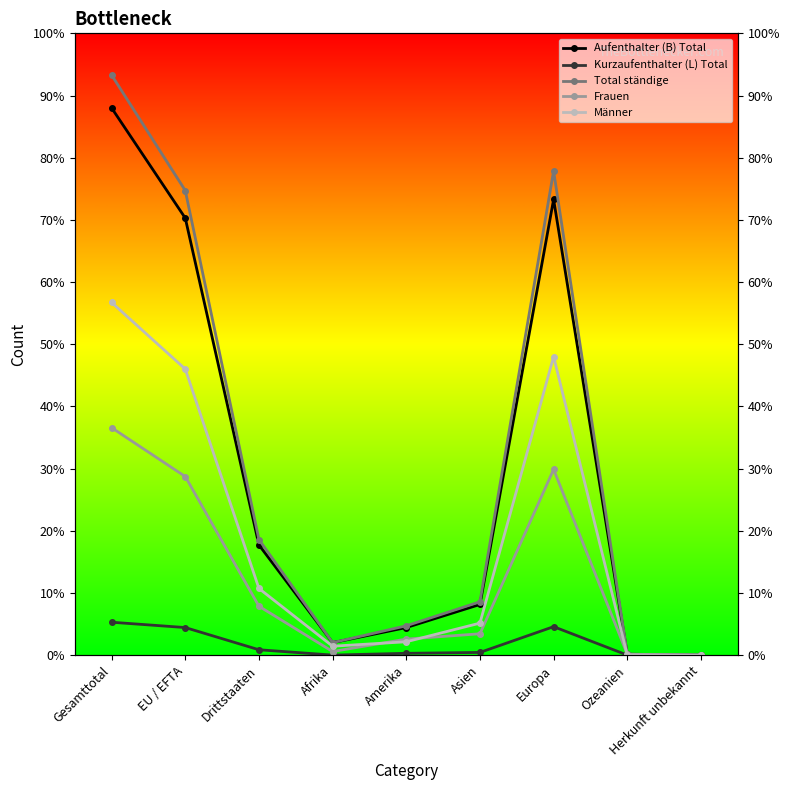

Is the value of Aufenthalter (B) Total at Afrika greater than the value of Männer at EU / EFTA?

No